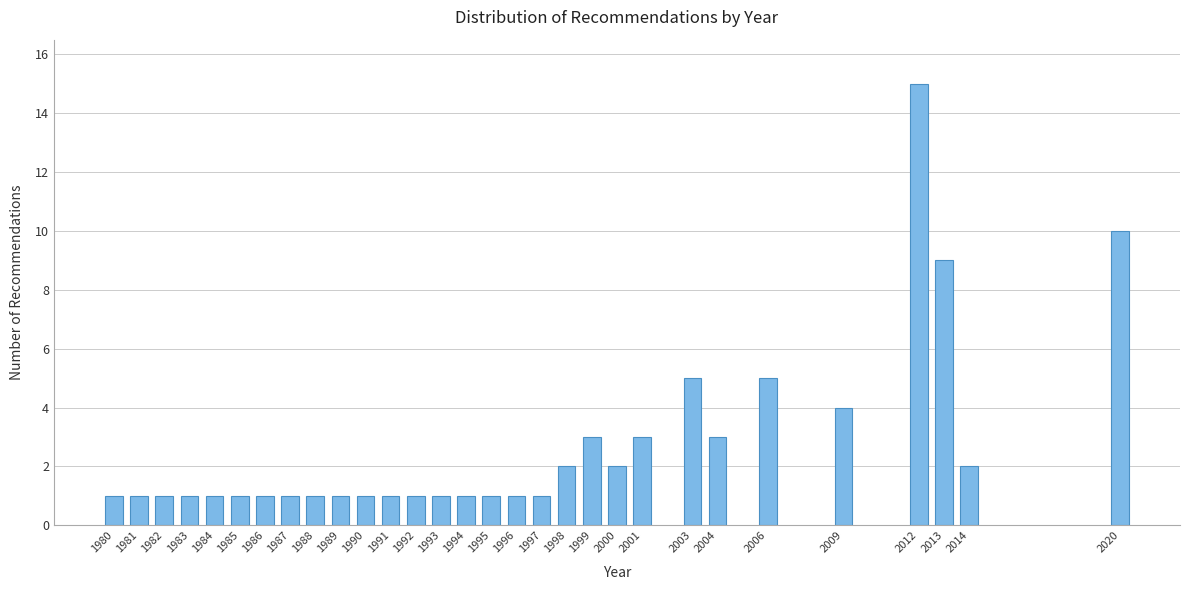

Reading right to left, what are all the values shown in this chart?

2020=10	2014=2	2013=9	2012=15	2009=4	2006=5	2004=3	2003=5	2001=3	2000=2	1999=3	1998=2	1997=1	1996=1	1995=1	1994=1	1993=1	1992=1	1991=1	1990=1	1989=1	1988=1	1987=1	1986=1	1985=1	1984=1	1983=1	1982=1	1981=1	1980=1